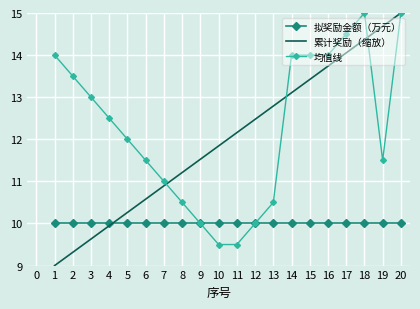

Reading right to left, transcribe all the data shown in this chart.

拟奖励金额（万元）: 10.0	10.0	10.0	10.0	10.0	10.0	10.0	10.0	10.0	10.0	10.0	10.0	10.0	10.0	10.0	10.0	10.0	10.0	10.0	10.0
累计奖励（缩放）: 15.0	14.7	14.4	14.1	13.7	13.4	13.1	12.8	12.5	12.2	11.8	11.5	11.2	10.9	10.6	10.3	9.9	9.6	9.3	9.0
均值线: 15.0	11.5	15.0	14.5	14.0	14.0	14.0	10.5	10.0	9.5	9.5	10.0	10.5	11.0	11.5	12.0	12.5	13.0	13.5	14.0